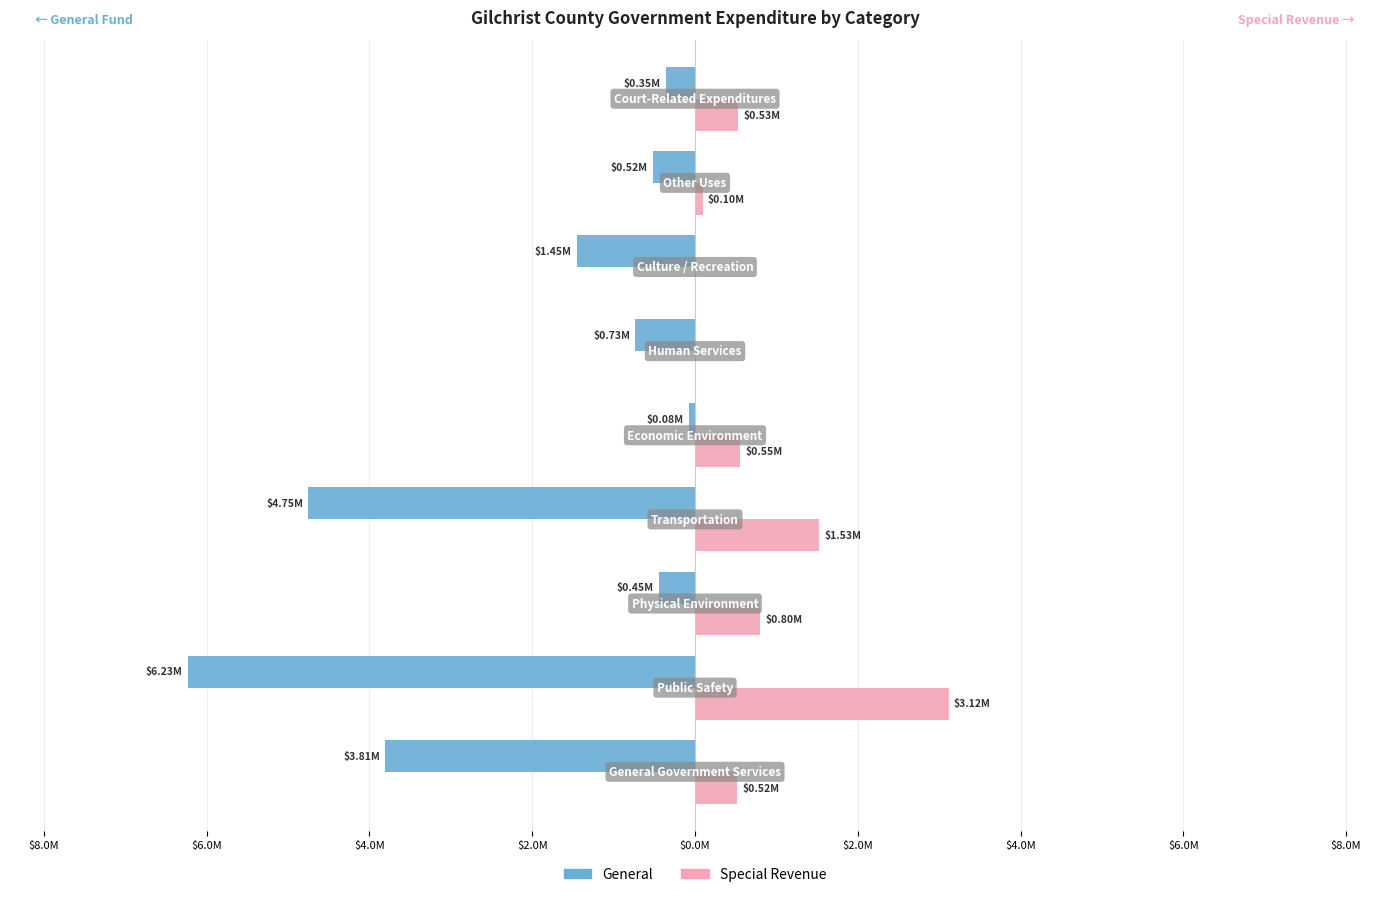

What are all the series names shown in the legend?

General, Special Revenue